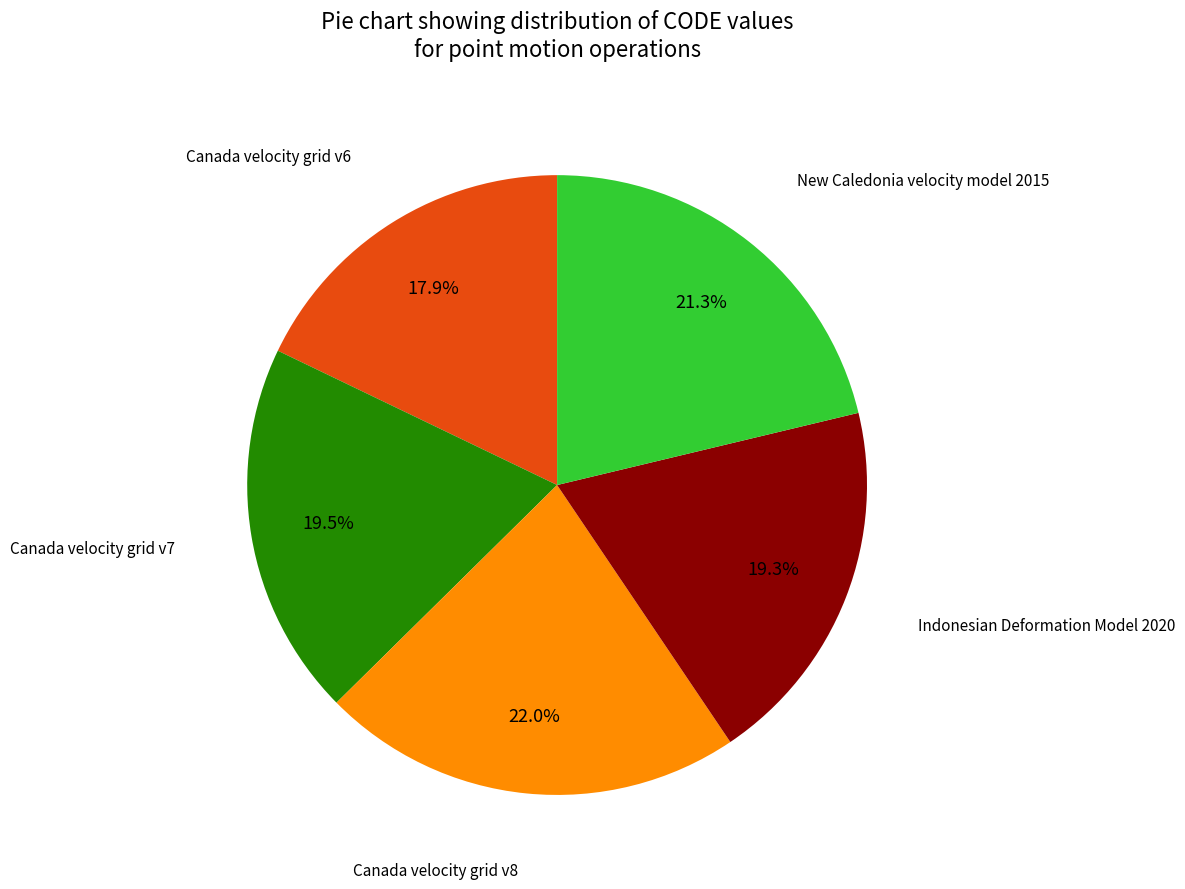

How many slices are in this pie chart?

5